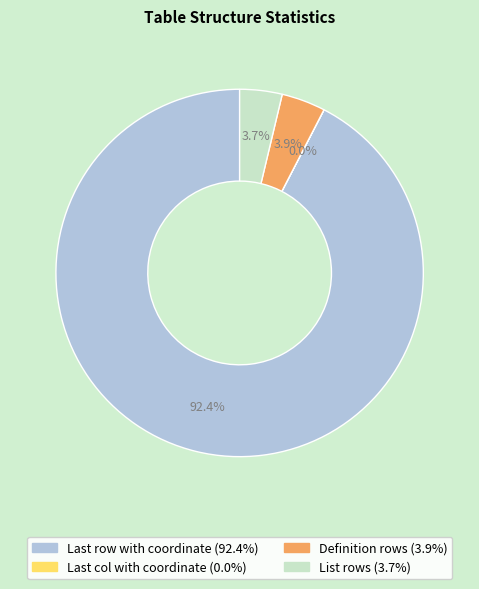

Which category has the biggest portion of the pie?

Last row with coordinate